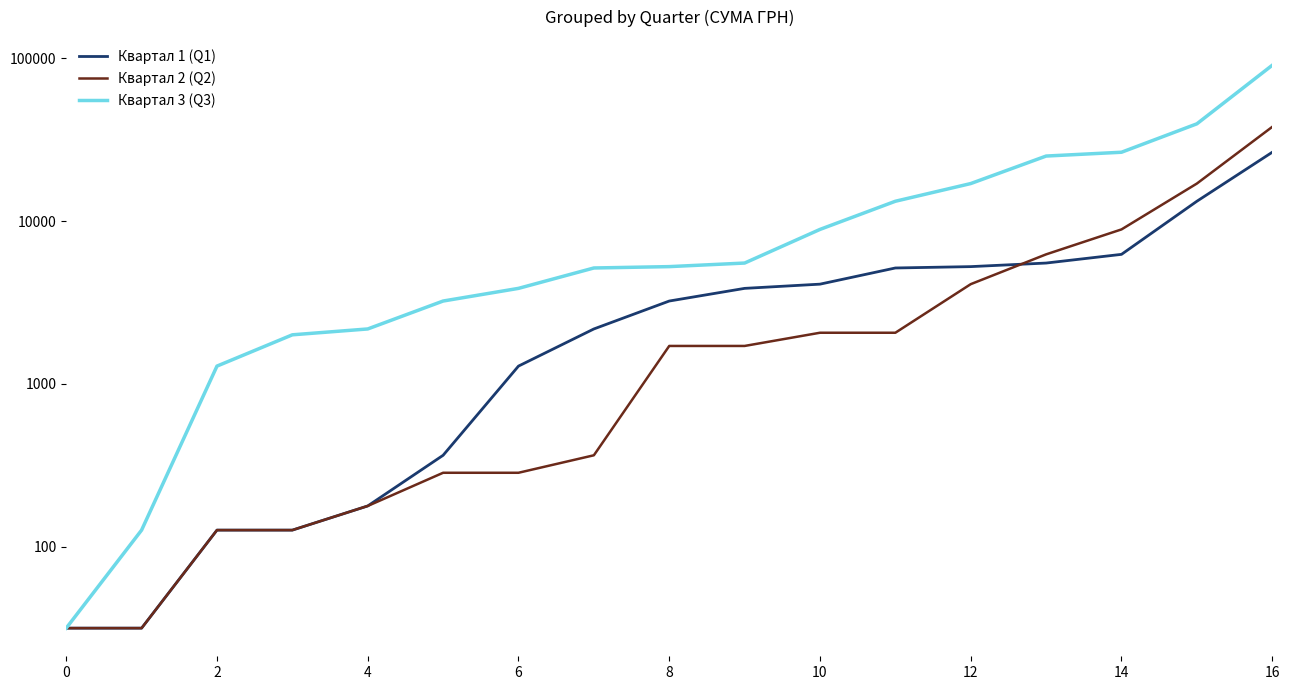

What is the value of the Квартал 2 (Q2) point at the 10th from the left?

1710.0